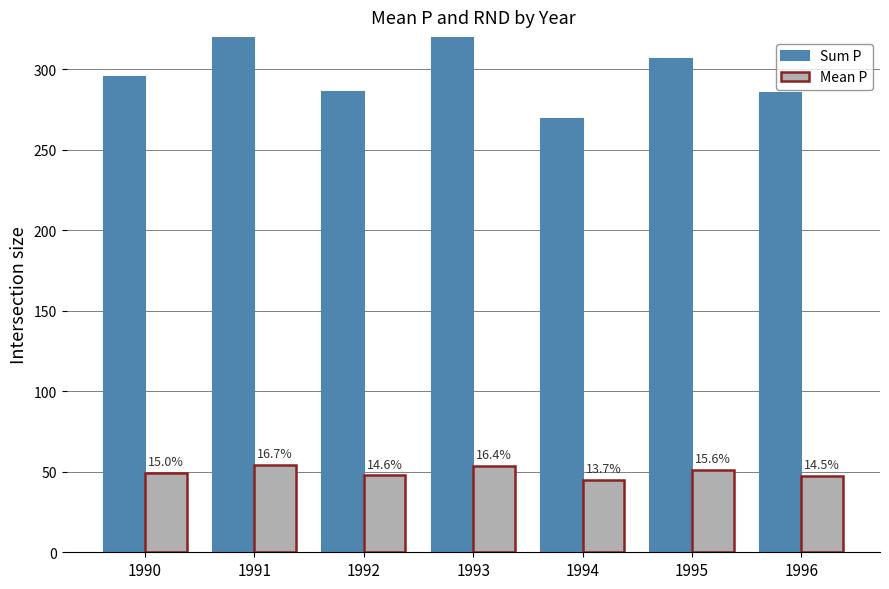

What is the value of the Mean P bar at the 4th from the left?

53.7